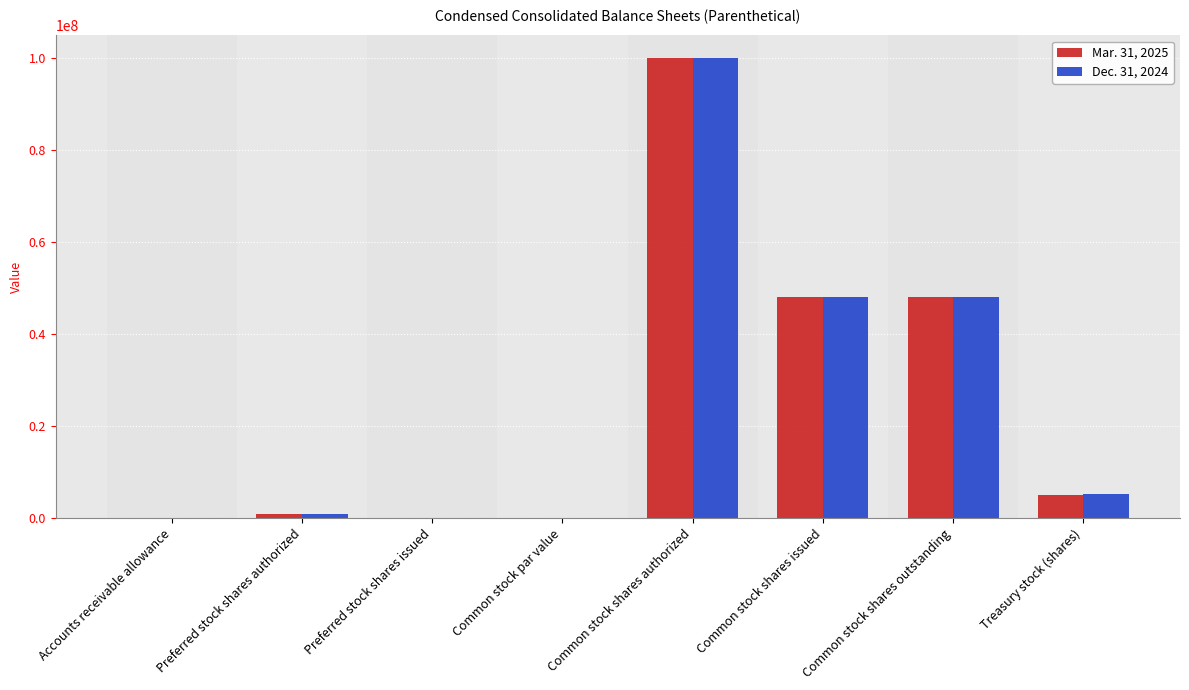

Is the value of Mar. 31, 2025 at Common stock par value greater than the value of Dec. 31, 2024 at Treasury stock (shares)?

No